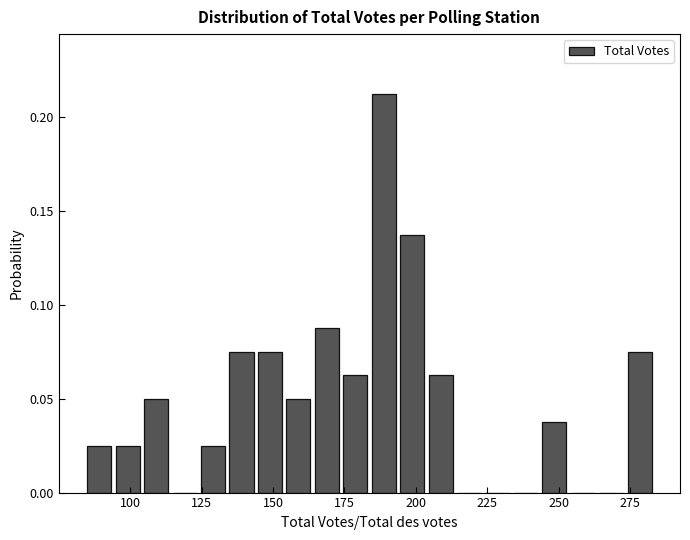

Around what value on the x-axis is the tallest bar? Give the approximate position of its centre, as read against the axis.

190